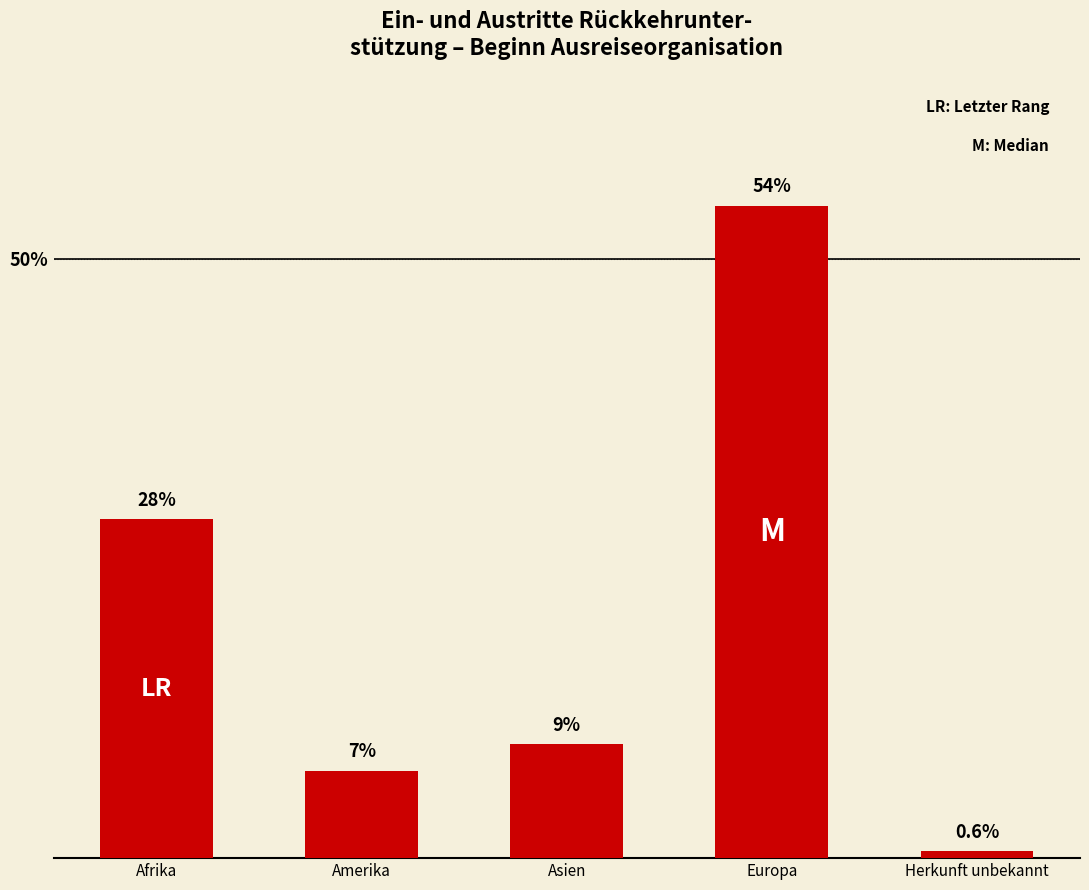

True or false: the data shows 0.1 at Herkunft unbekannt.

False